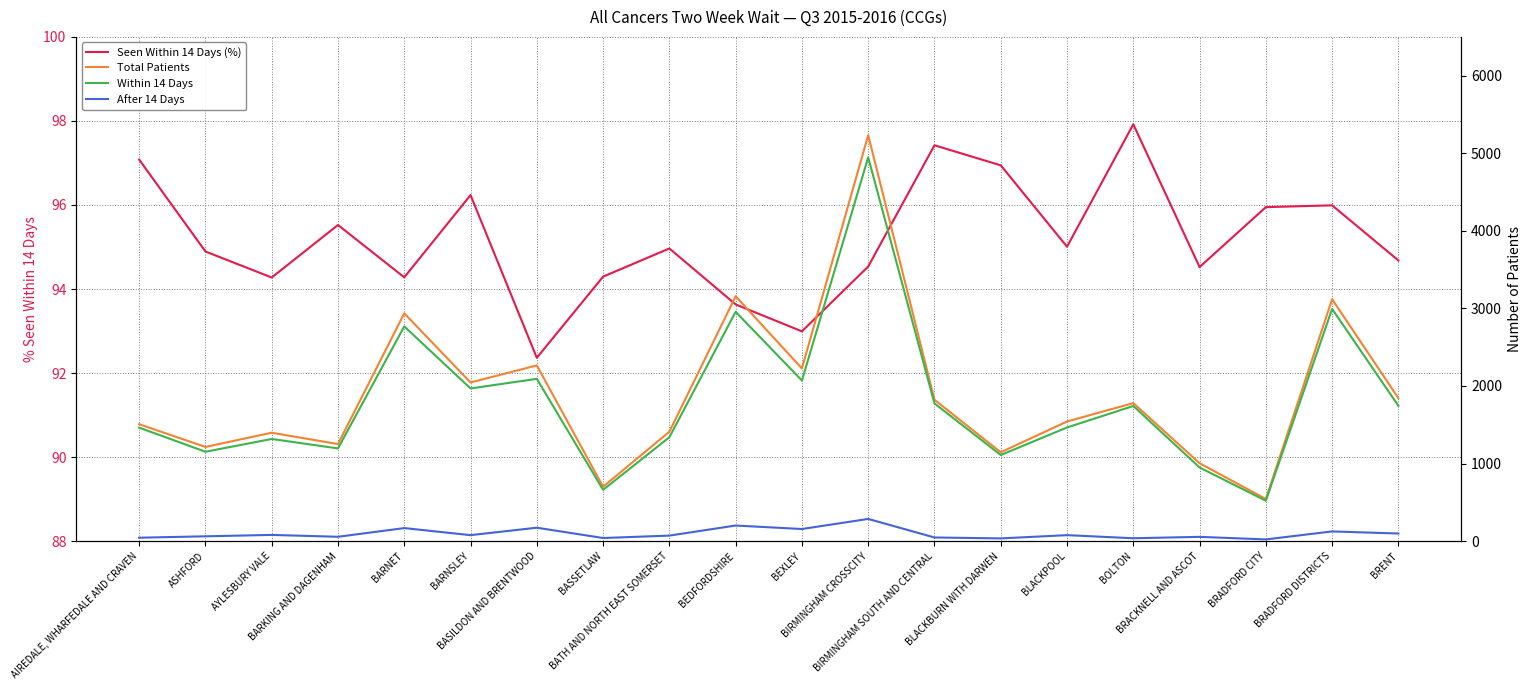

Where is the first local minimum for After 14 Days?

BARKING AND DAGENHAM